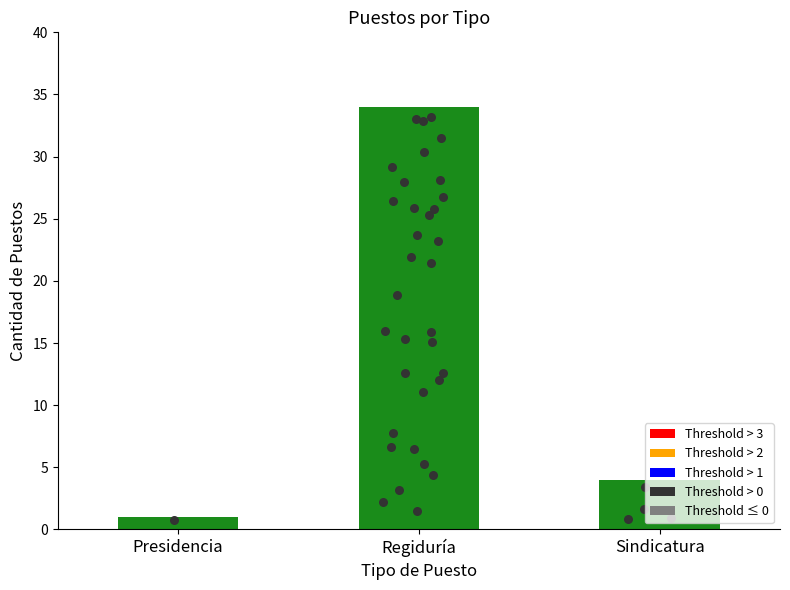

What is the ratio of the value at Sindicatura to the value at Regiduría?

0.1